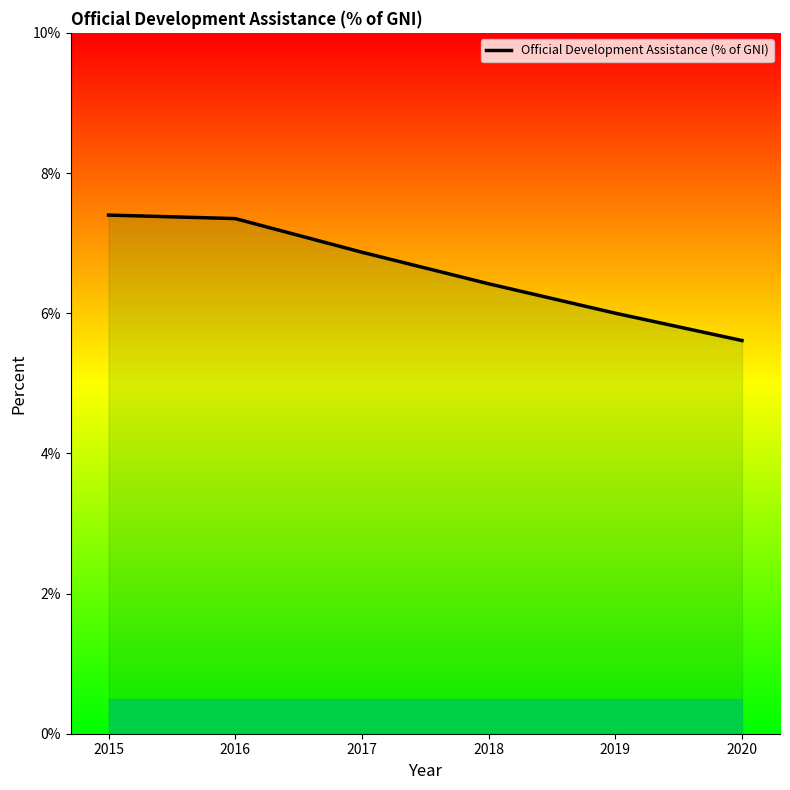

What is the sum of the values at 2020 and 2015?

13.0